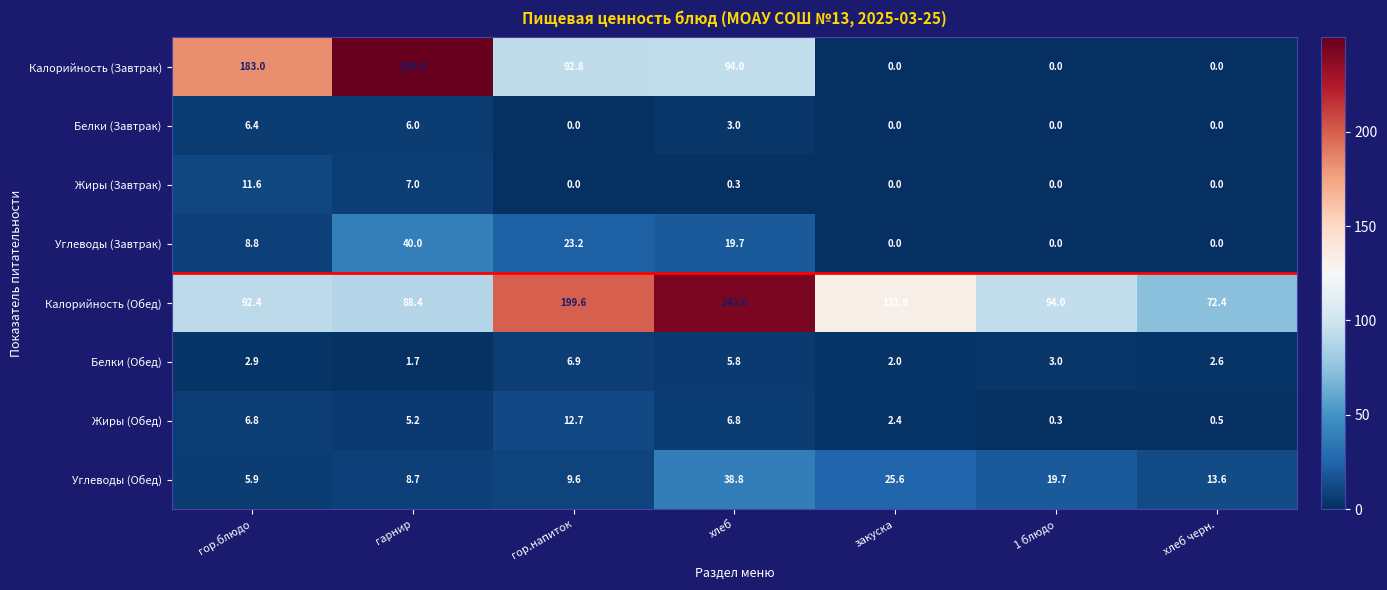

The value of Калорийность (Завтрак) at хлеб is 161.9. True or false?

False